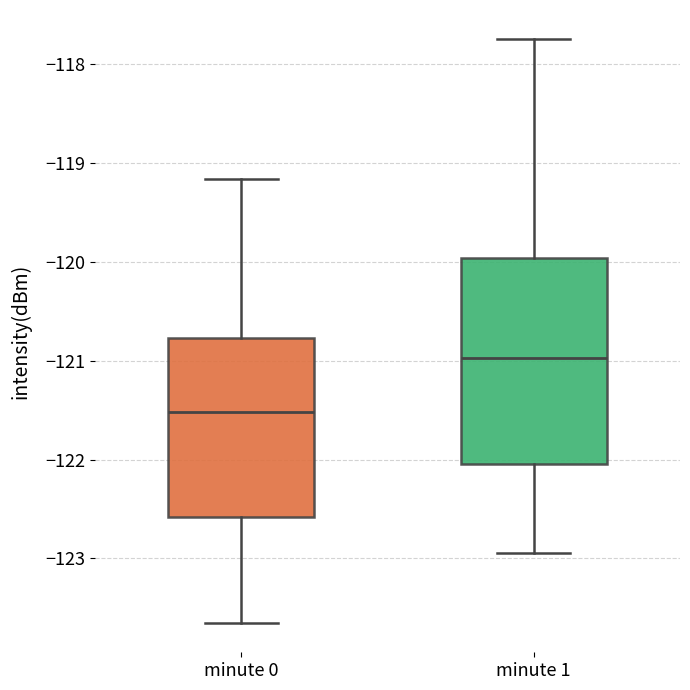

Comparing the boxes themselves (not the whiskers), which one is the tallest?

minute 1